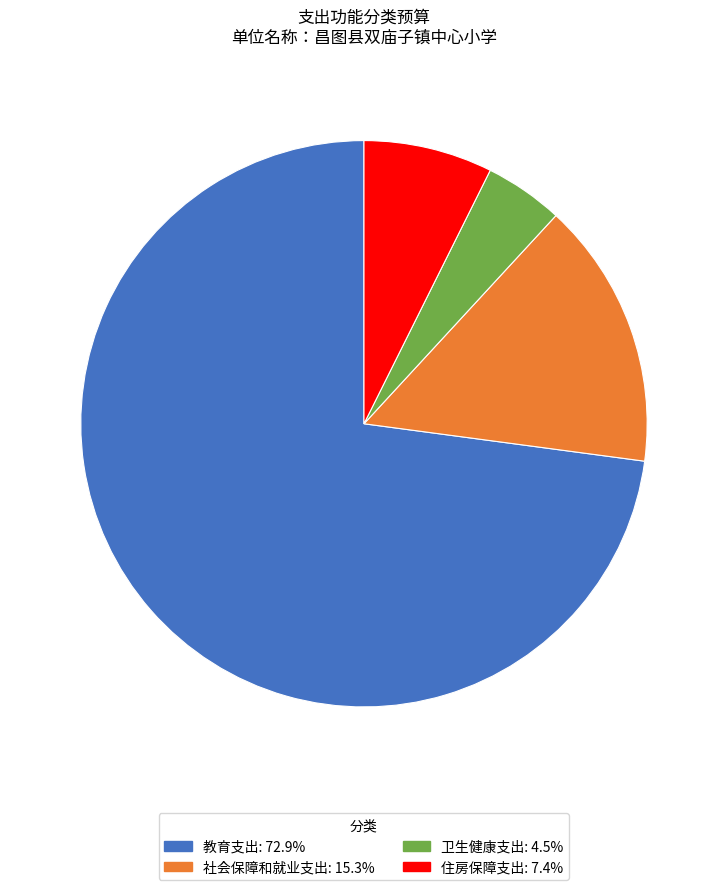

Do 卫生健康支出 and 教育支出 together represent more than half of the pie?

Yes